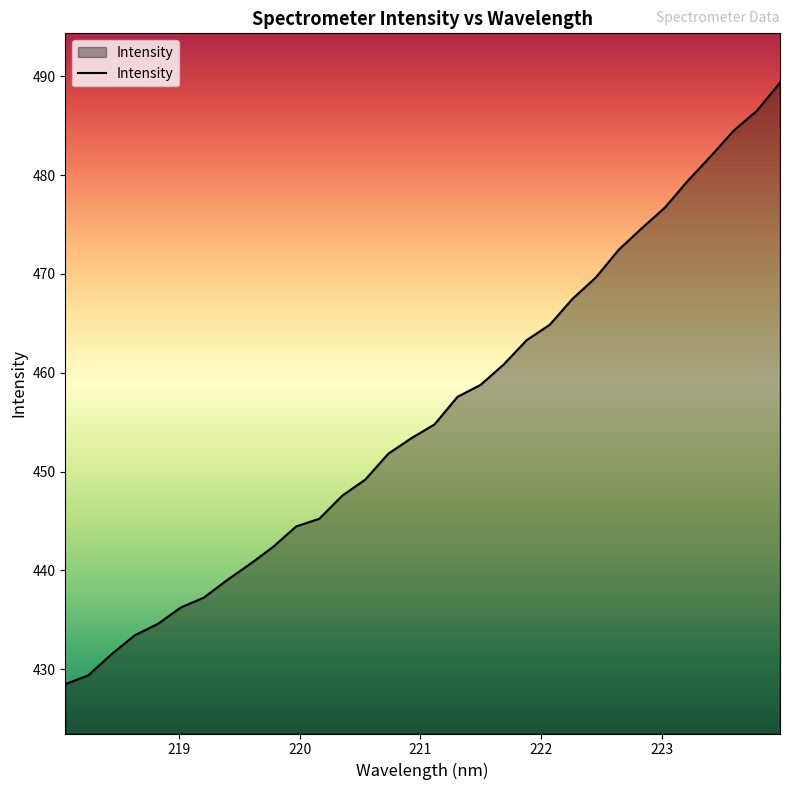

What is the difference between the maximum and minimum values?

60.9